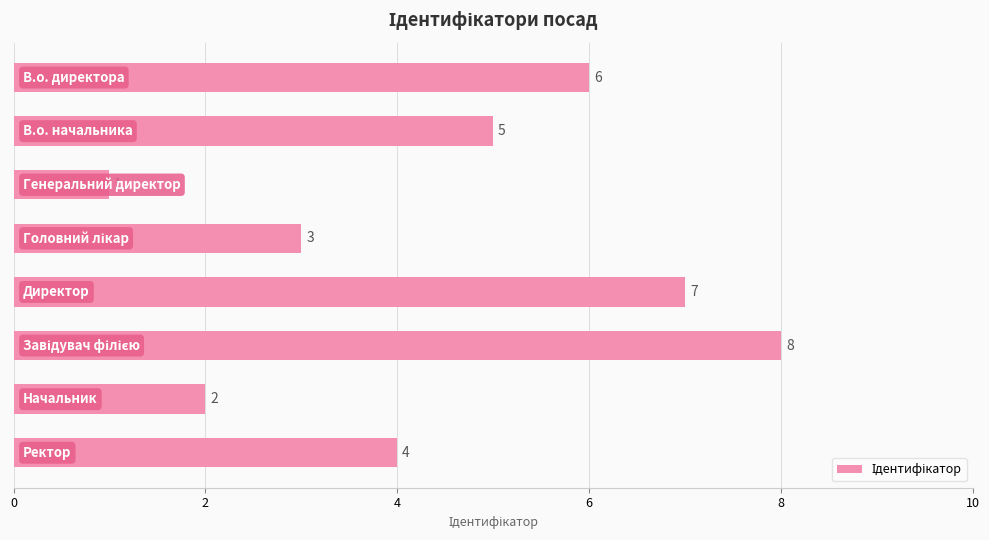

Reading bottom to top, list all the values displayed in this chart.

4	2	8	7	3	1	5	6